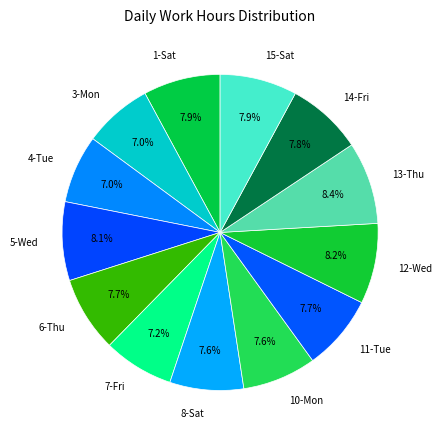

Which has a higher value, 12-Wed or 7-Fri?

12-Wed